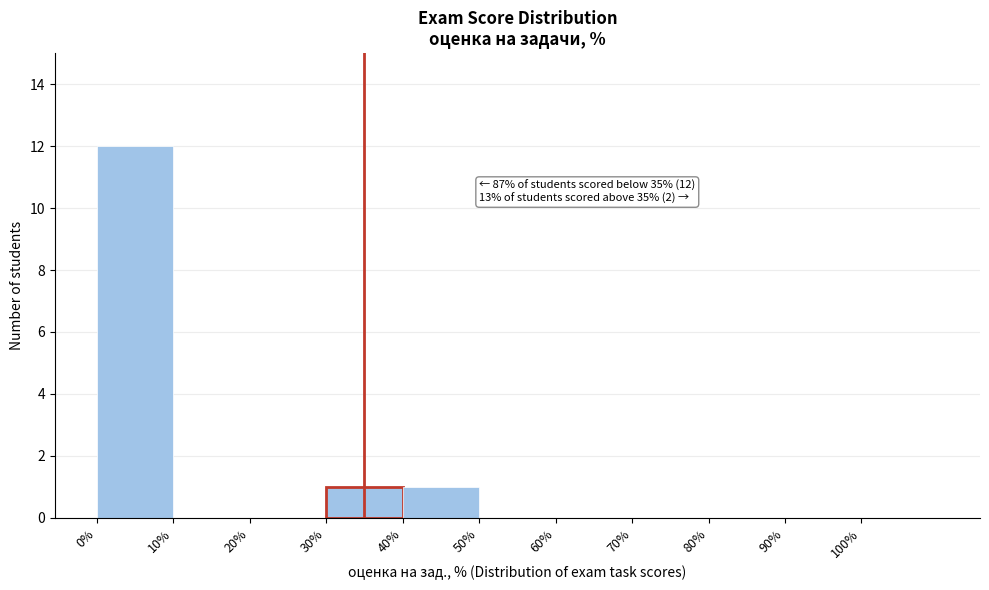

Over which range of the x-axis is the bar tallest?

0 to 10